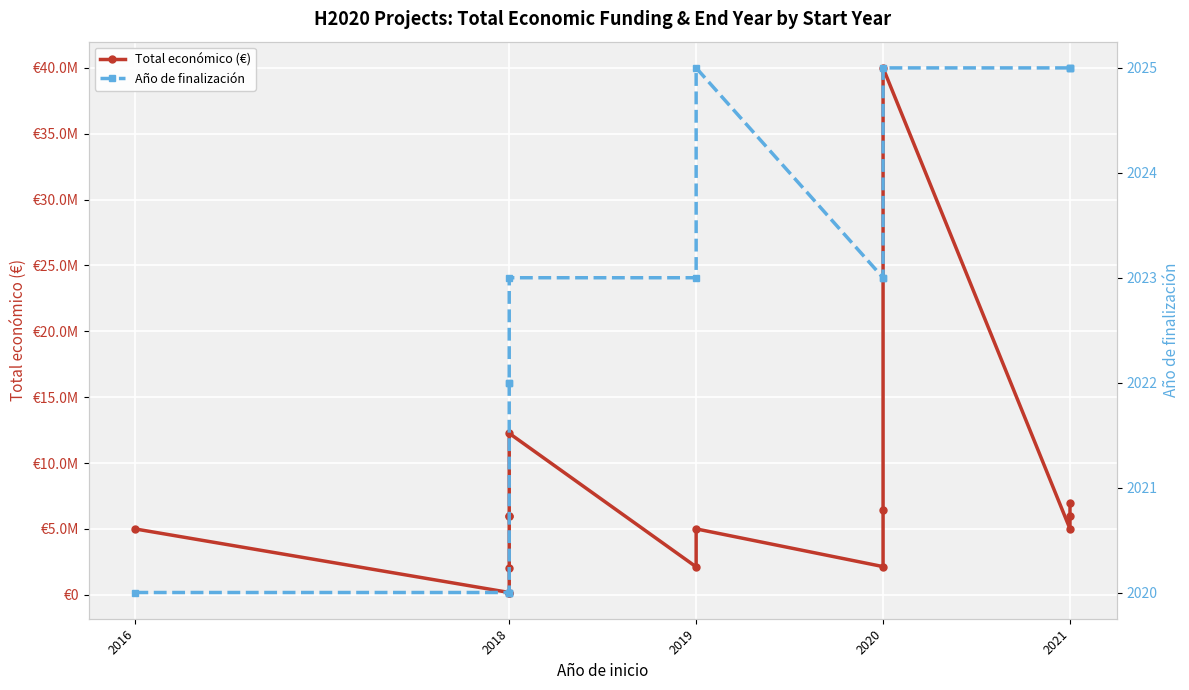

True or false: Total económico (€) and Año de finalización intersect in this chart.

False